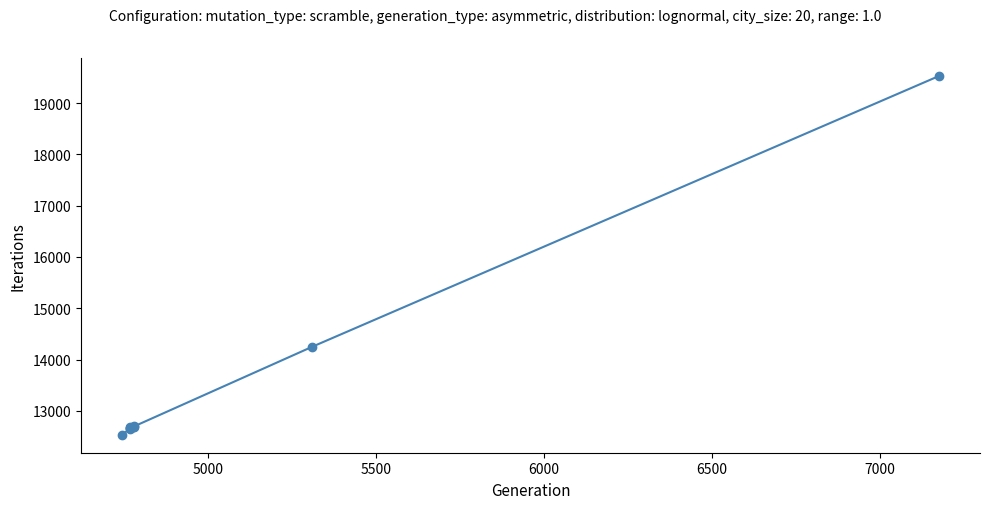

How many data points are above 12692?

4